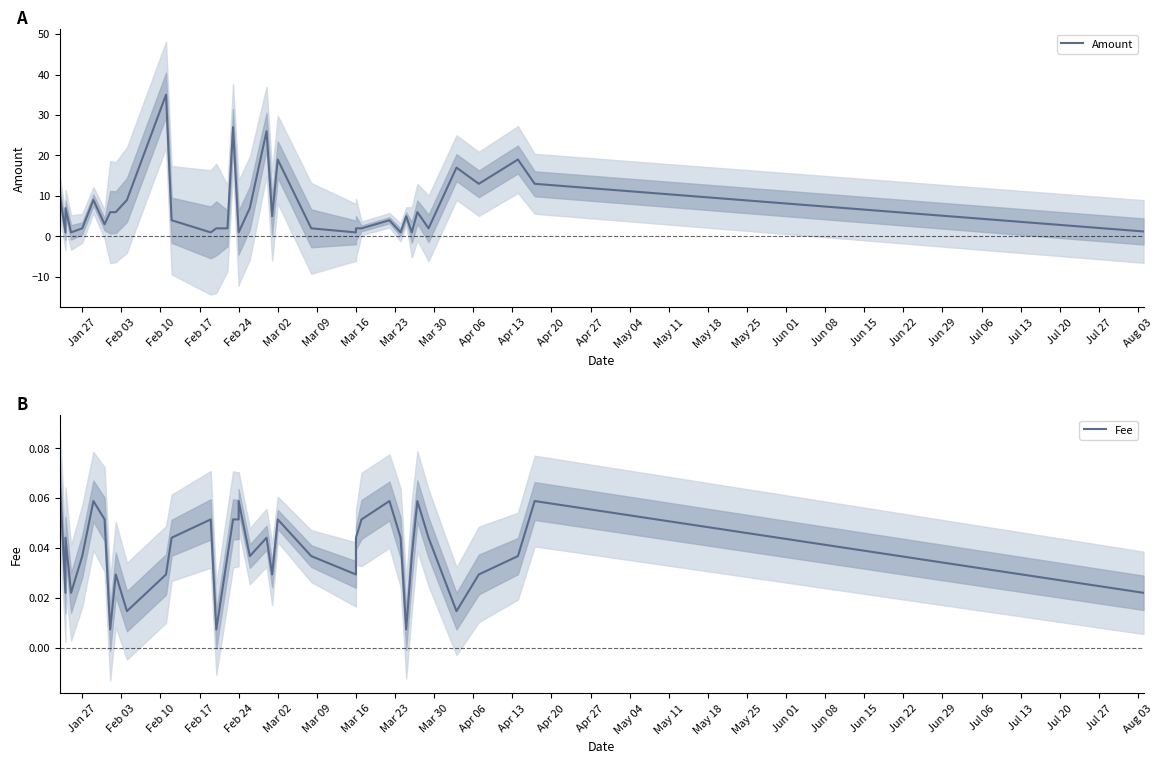

How many categories are shown in the chart?

37